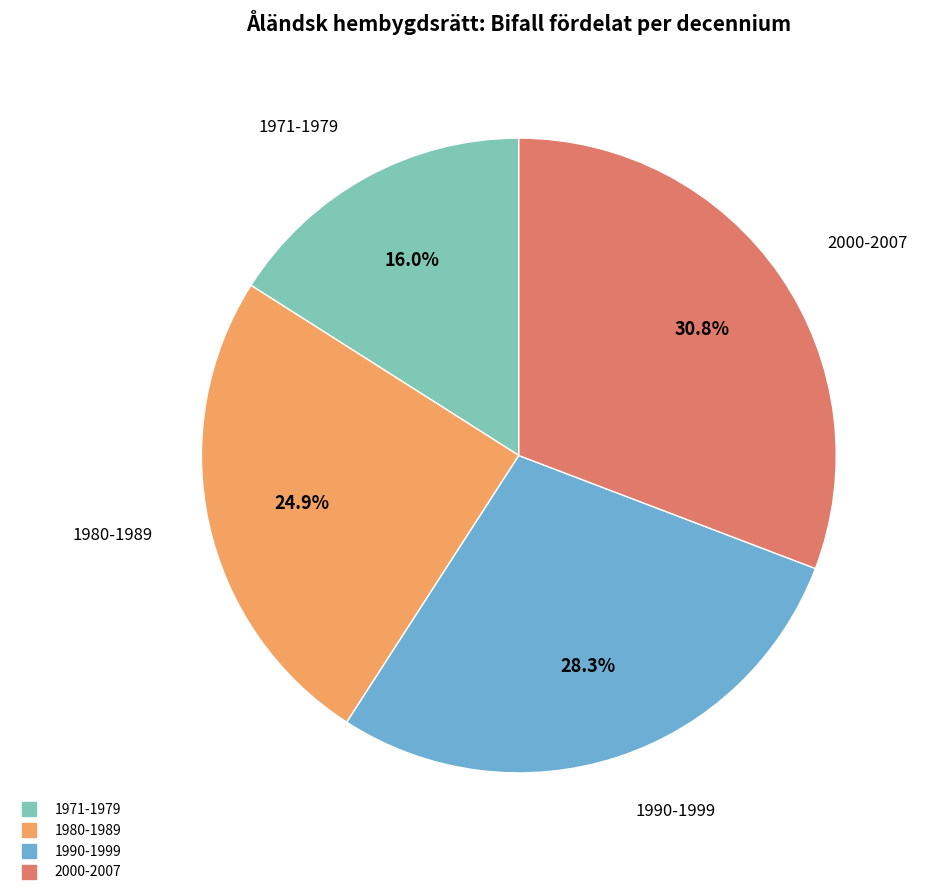

Is there a majority slice in this chart?

No